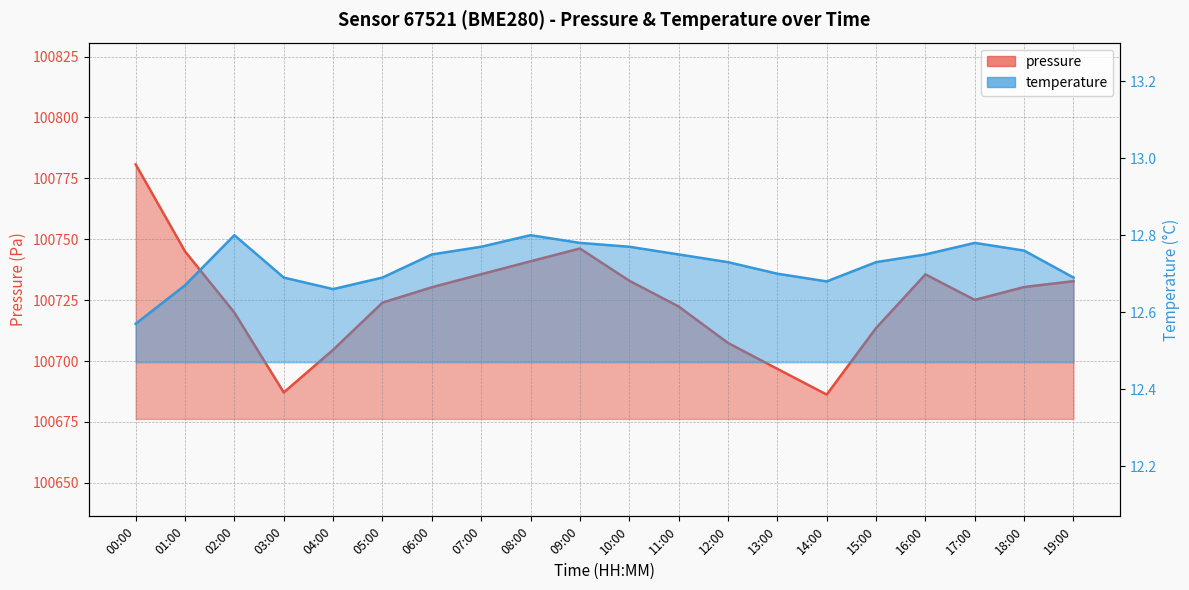

Is it true that pressure equals 34144.9 at 09:00?

False